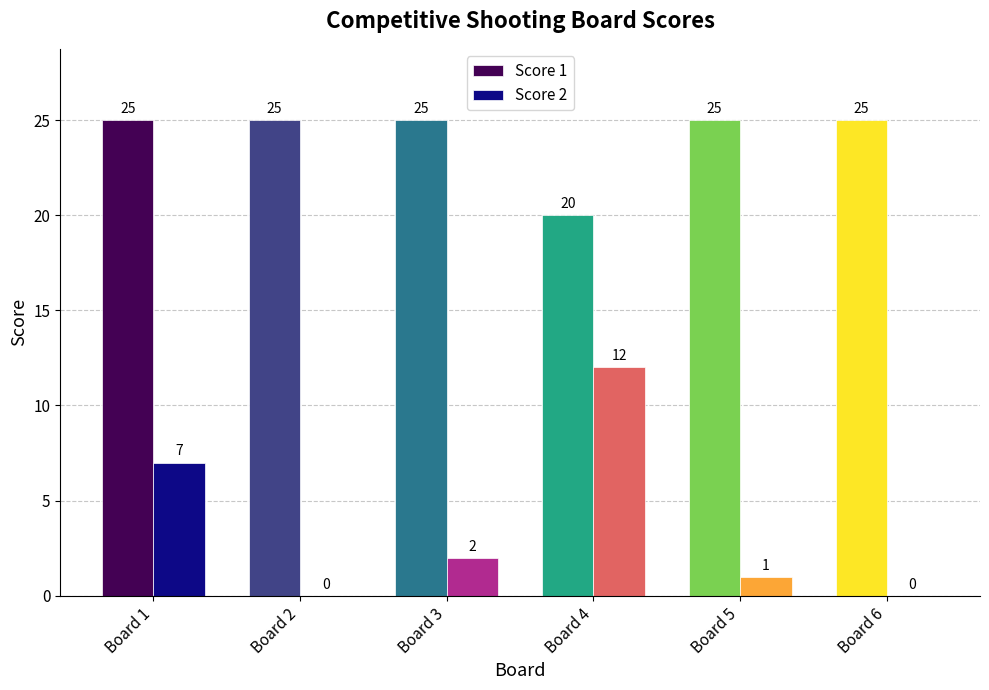

Which series has the largest total across all categories?

Score 1